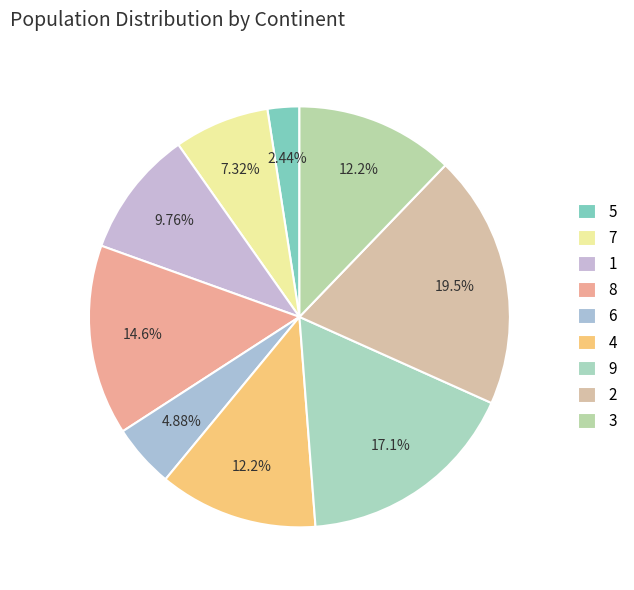

Count the number of slices in the pie.

9